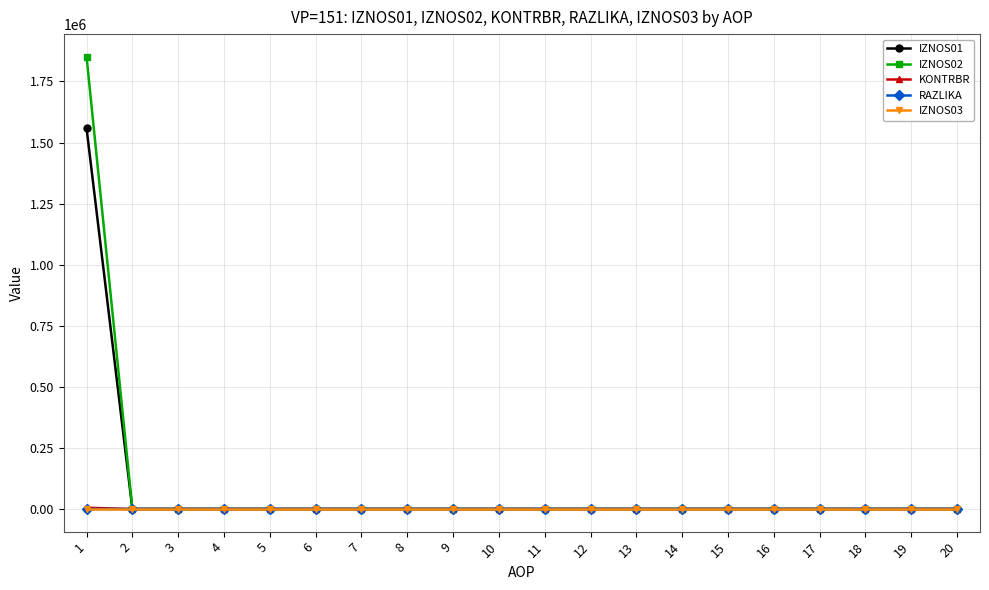

What is the greatest value displayed?

1851323.2